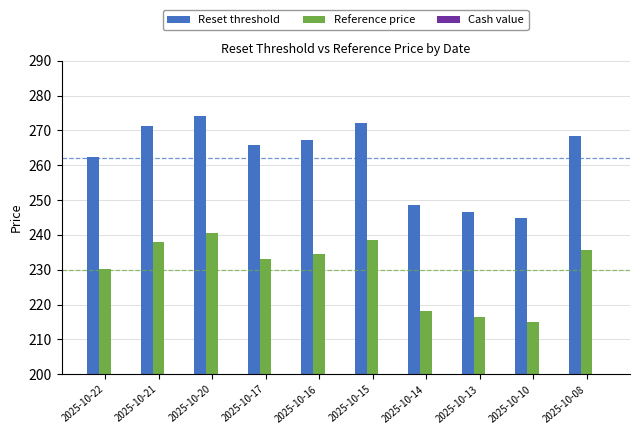

At how many categories does at least one series exceed 61?

10